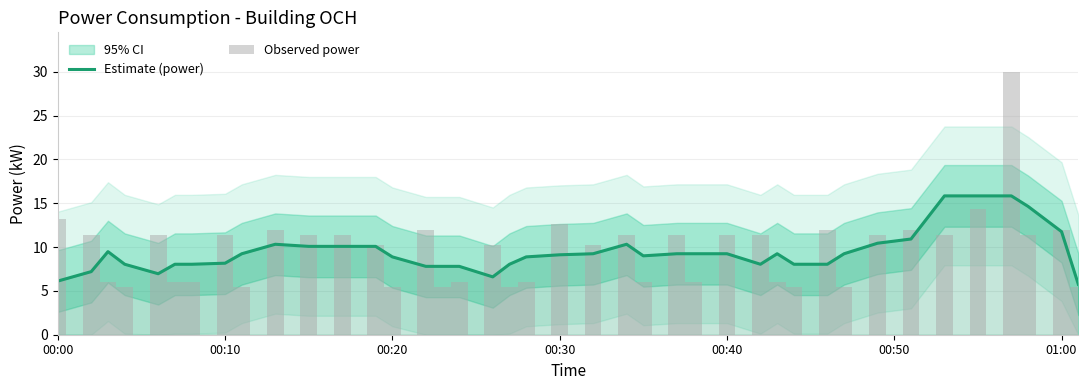

What is the highest value of the Estimate (power) series?

15.8